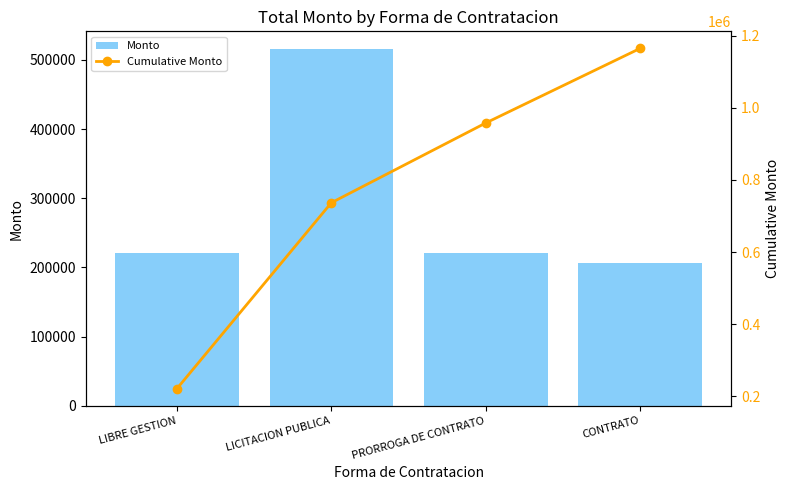

Is it true that Monto equals 206867.6 at CONTRATO?

True